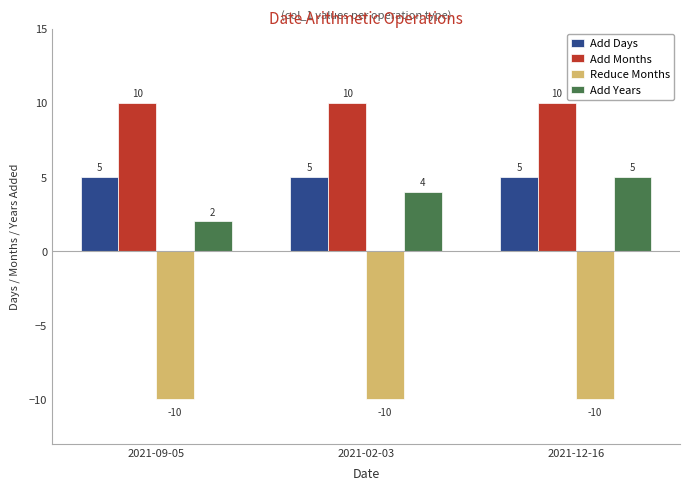

What position from the left is 2021-09-05?

1